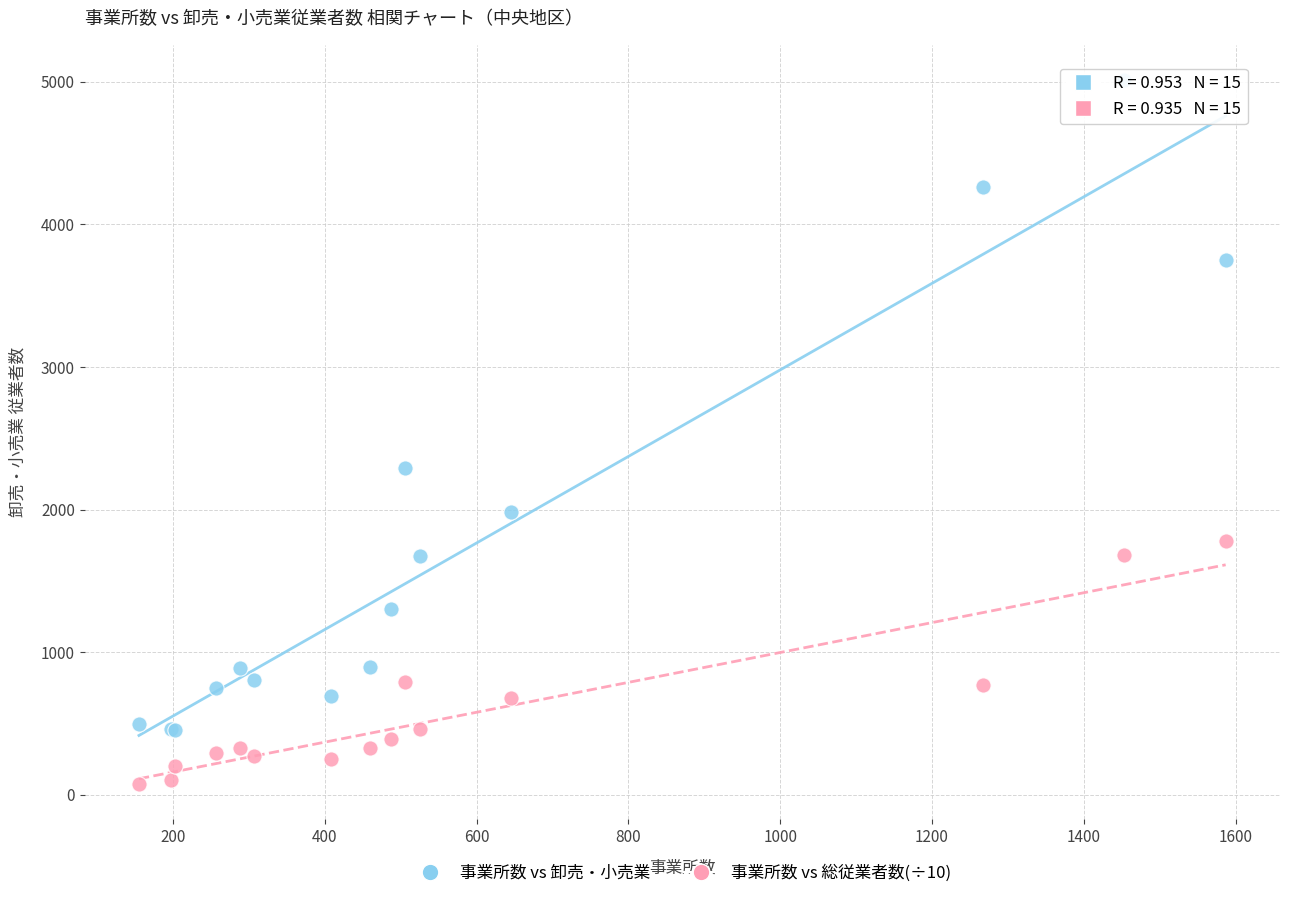

In the 事業所数 vs 卸売・小売業 series, what Y value is closest to 2732?

2288.0